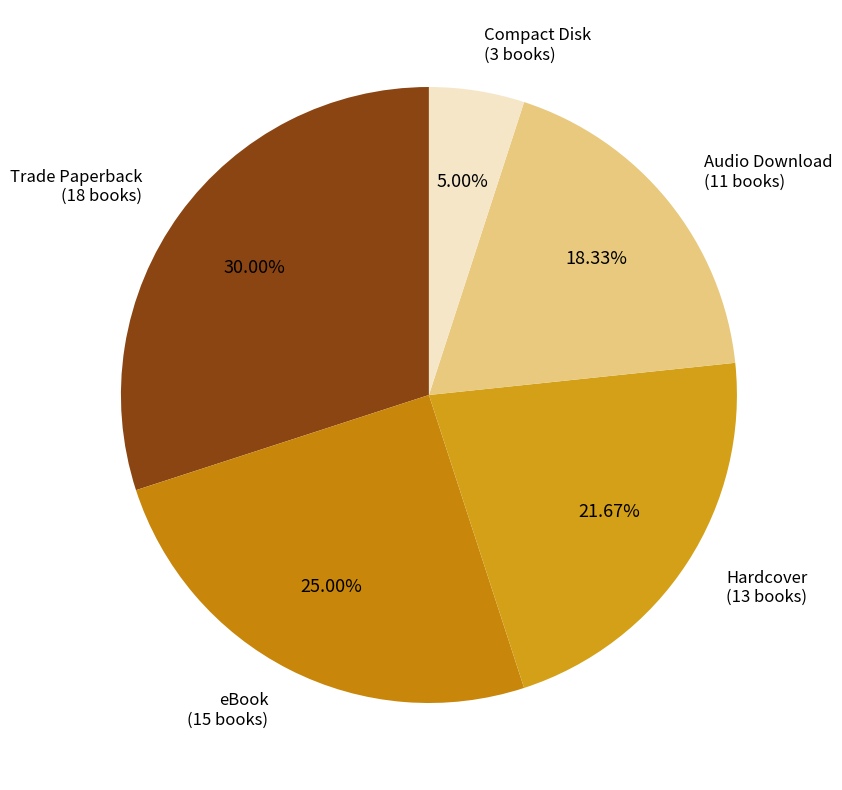

Count the number of slices in the pie.

5